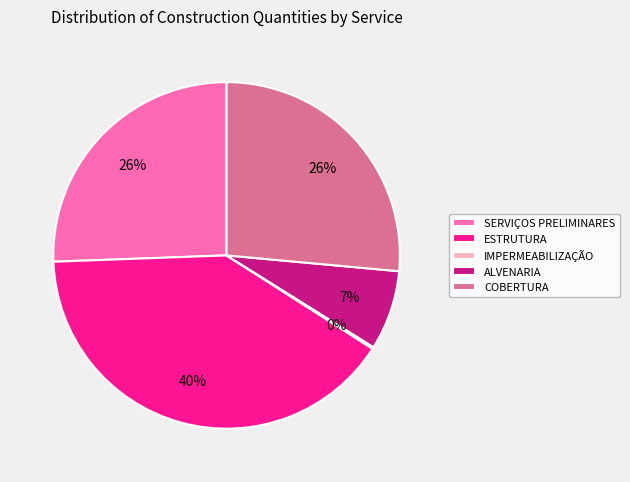

To the nearest percent, what is the difference between the largest and smallest slice percentages?

40%